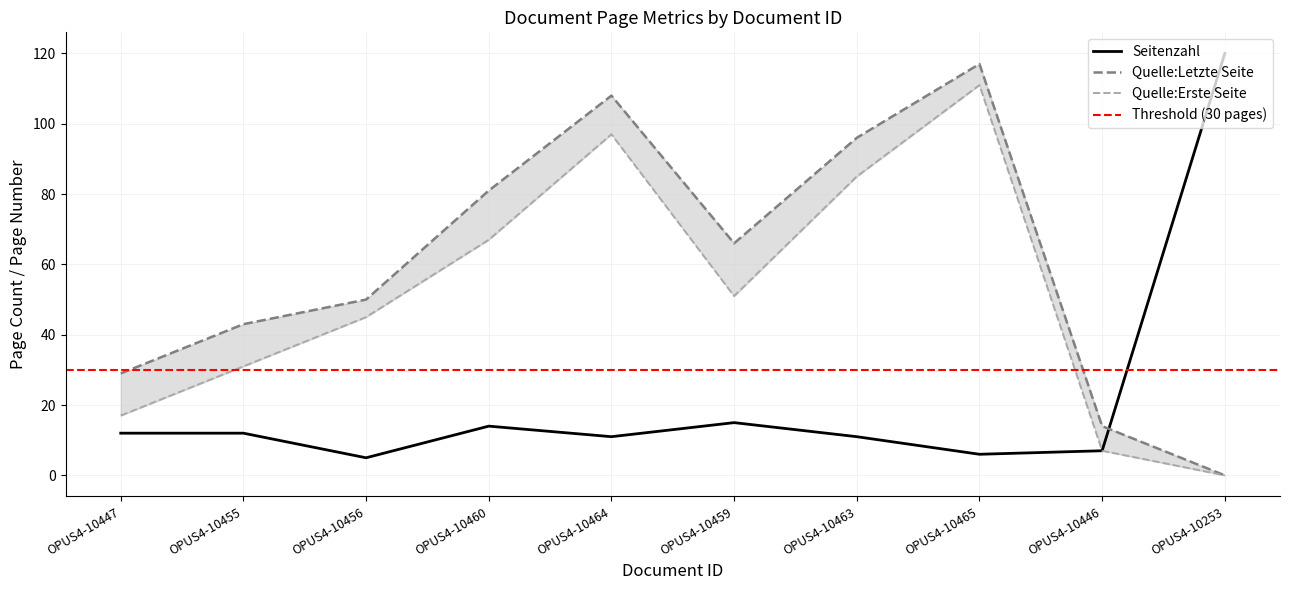

Is the value of Seitenzahl at OPUS4-10446 greater than the value of Quelle:Letzte Seite at OPUS4-10455?

No